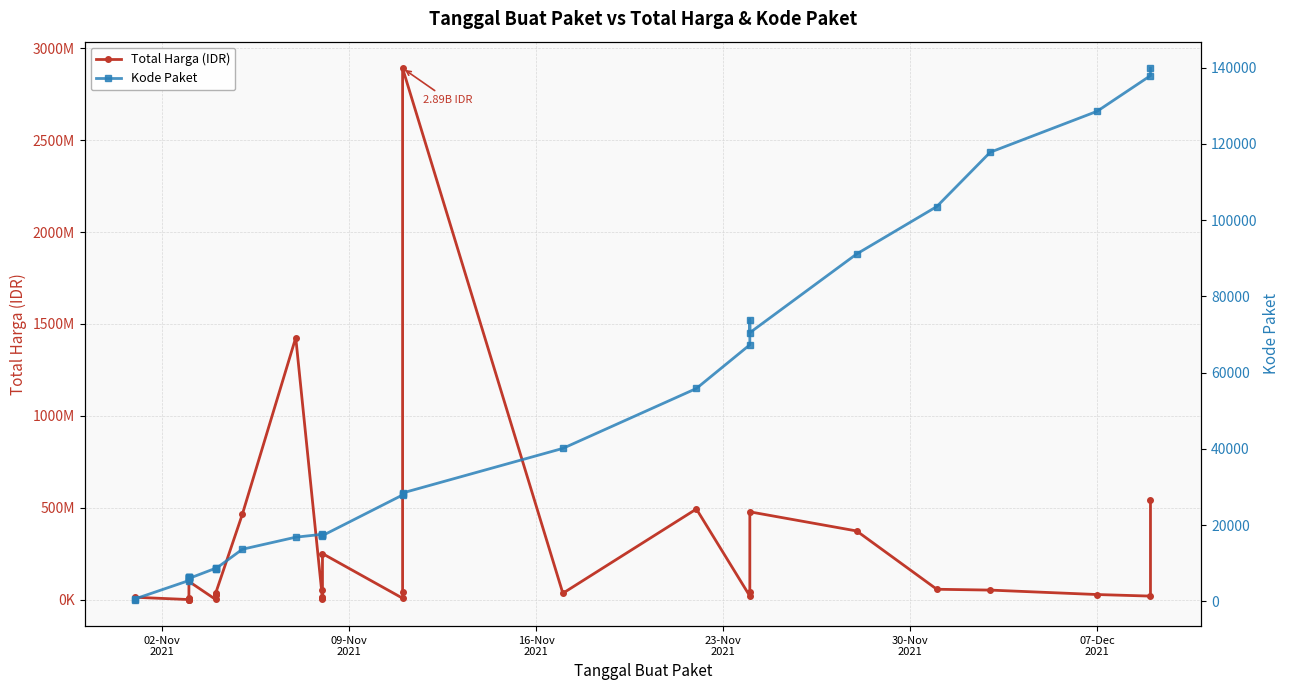

Reading right to left, list all the values displayed in this chart.

Total Harga (IDR): 541071000	18900000	27412000	51601000	56152800	373404000	477600000	43859200	19175000	493000000	34292000	2892122000	39440000	7401240	250350000	49730040	15513960	9180000	4350000	1425867900	464002100	34000000	32441200	23653000	577875	98772570	8742500	5129000	4672200	2772000	265000	182000	78000	12453900	333600
Kode Paket: 139817	137876	128516	117783	103541	91101	70453	73894	67279	55826	40112	28425	28271	27891	17238	17509	17283	17272	17580	16823	13652	8530	8646	8601	8668	5997	6397	6503	6300	6214	6246	6350	5449	675	464